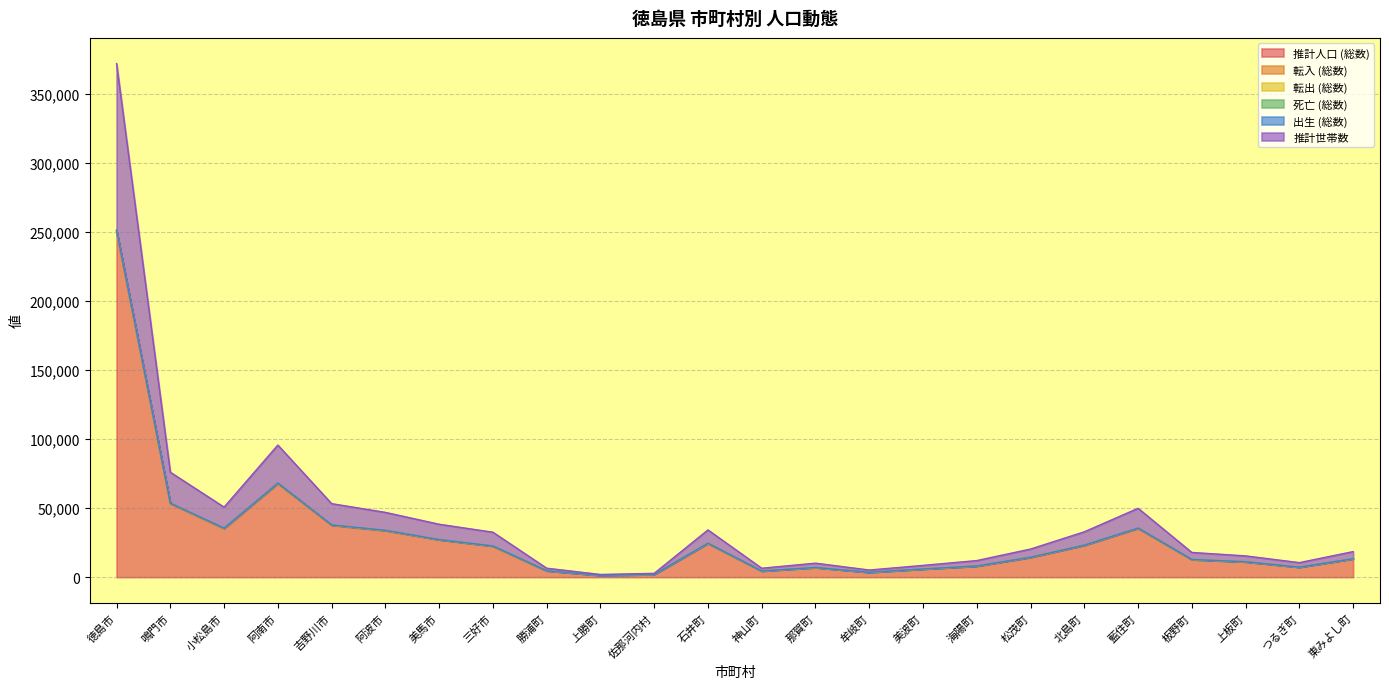

At which label does 転出 (総数) first exceed 14444?

徳島市